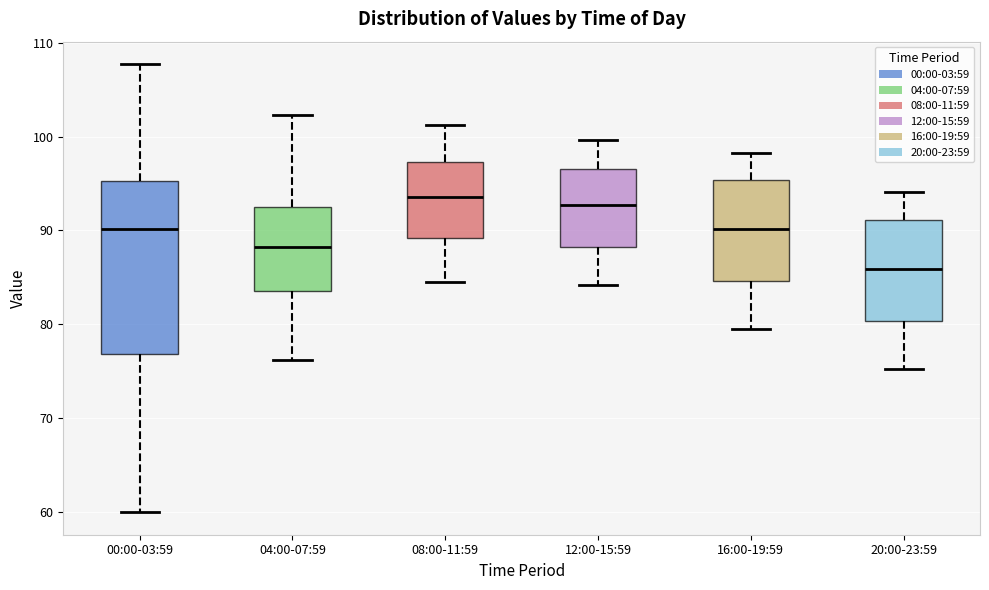

Comparing the boxes themselves (not the whiskers), which one is the tallest?

00:00-03:59